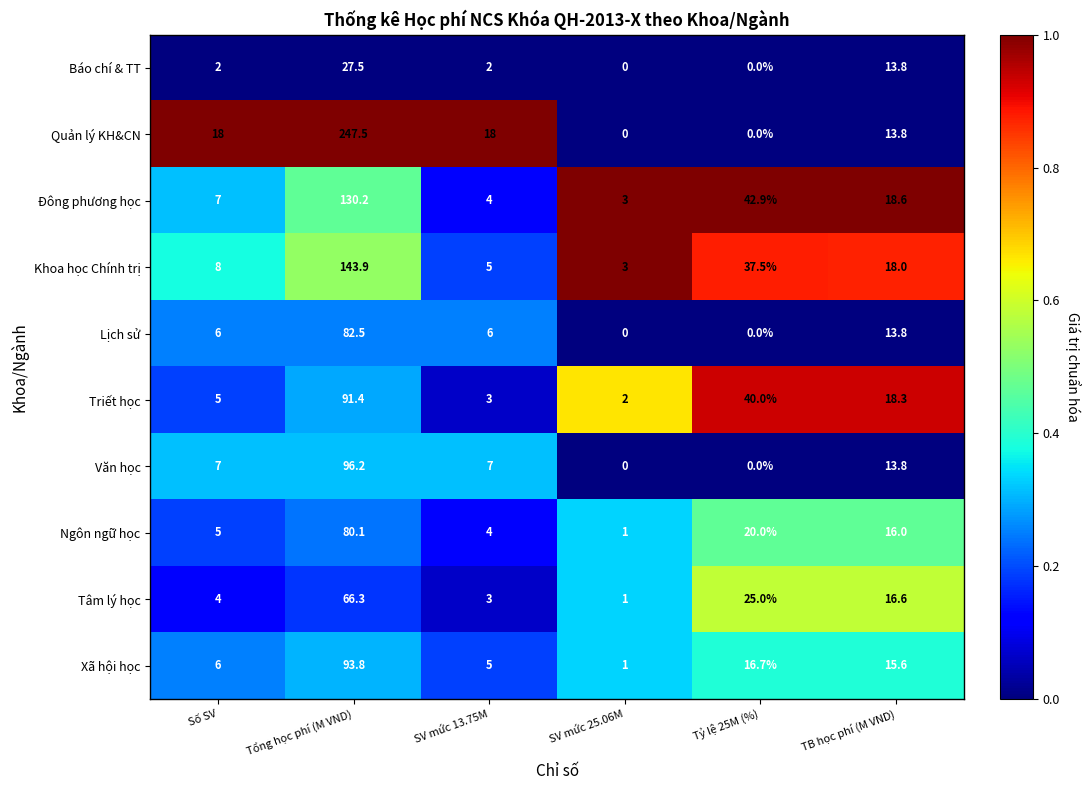

At which label does Triết học reach its peak?

Tổng học phí (M VND)